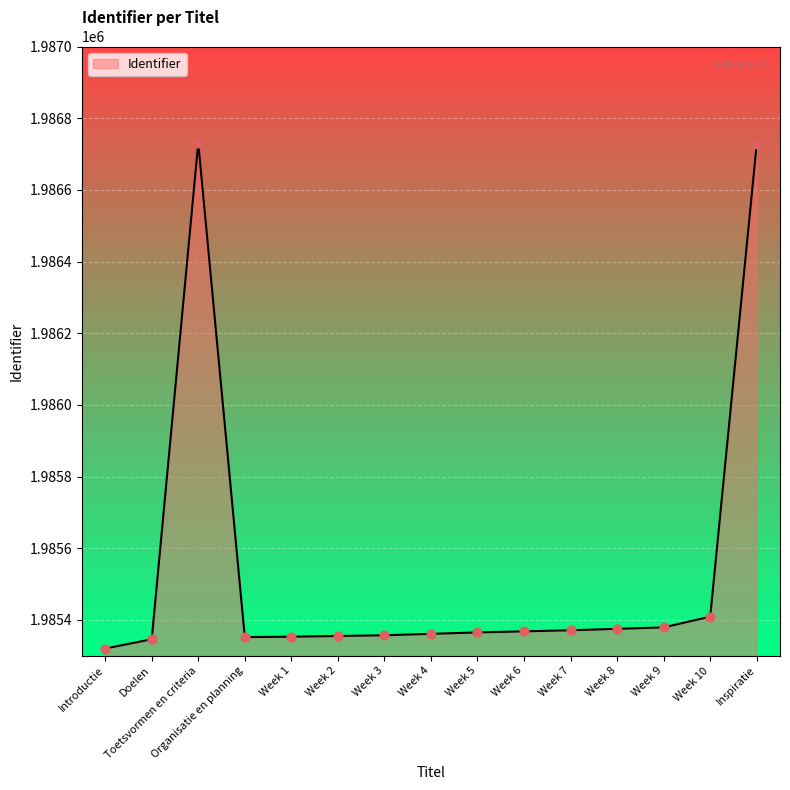

What is the ratio of the value at Week 8 to the value at Week 3?

1.0